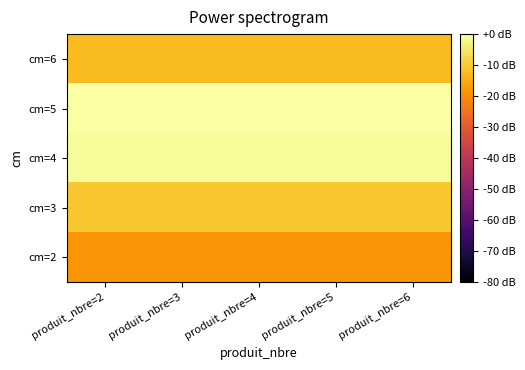

Reading left to right, what are all the values shown in this chart?

cm=2: produit_nbre=2=-18.7	produit_nbre=3=-18.7	produit_nbre=4=-18.7	produit_nbre=5=-18.7	produit_nbre=6=-18.7
cm=3: produit_nbre=2=-10.4	produit_nbre=3=-10.4	produit_nbre=4=-10.4	produit_nbre=5=-10.4	produit_nbre=6=-10.4
cm=4: produit_nbre=2=-1.1	produit_nbre=3=-1.1	produit_nbre=4=-1.1	produit_nbre=5=-1.1	produit_nbre=6=-1.1
cm=5: produit_nbre=2=0.0	produit_nbre=3=0.0	produit_nbre=4=0.0	produit_nbre=5=0.0	produit_nbre=6=0.0
cm=6: produit_nbre=2=-12.3	produit_nbre=3=-12.3	produit_nbre=4=-12.3	produit_nbre=5=-12.3	produit_nbre=6=-12.3